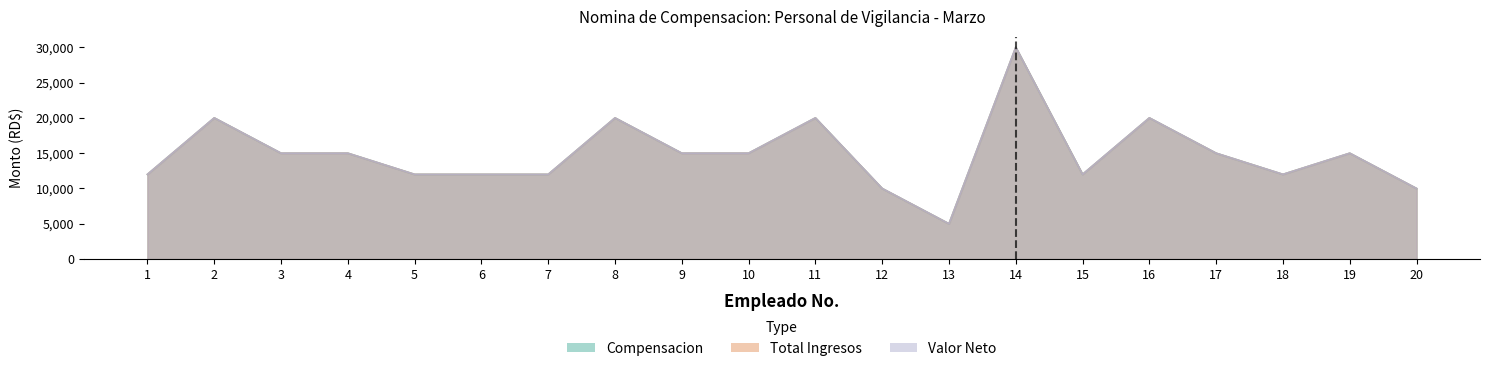

What is the value of the Compensacion point at the 9th from the left?

15000